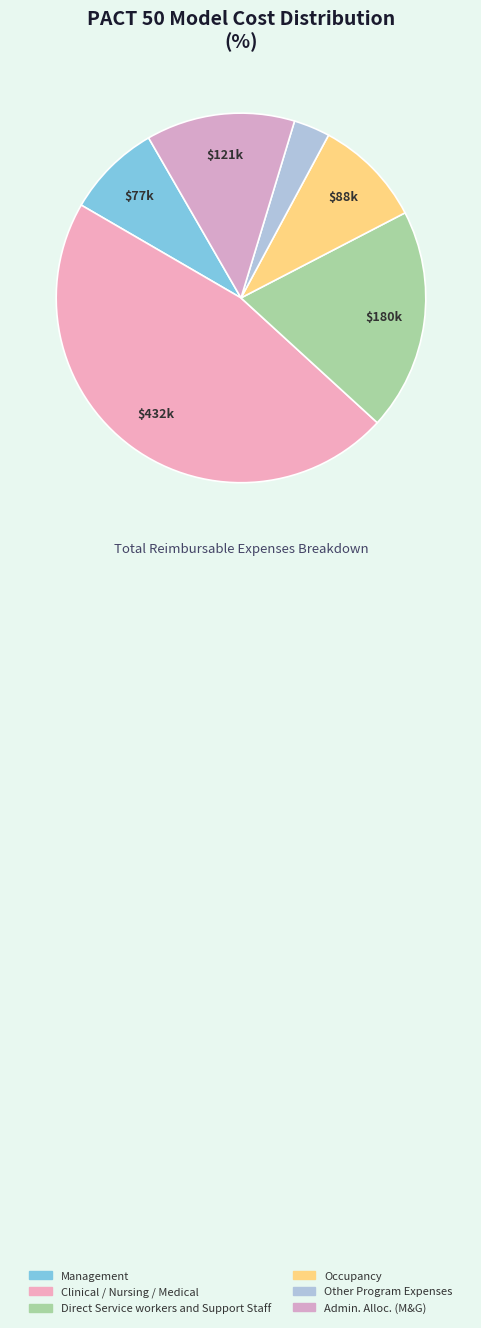

To the nearest percent, what is the difference between the Management and Occupancy slice percentages?

1%